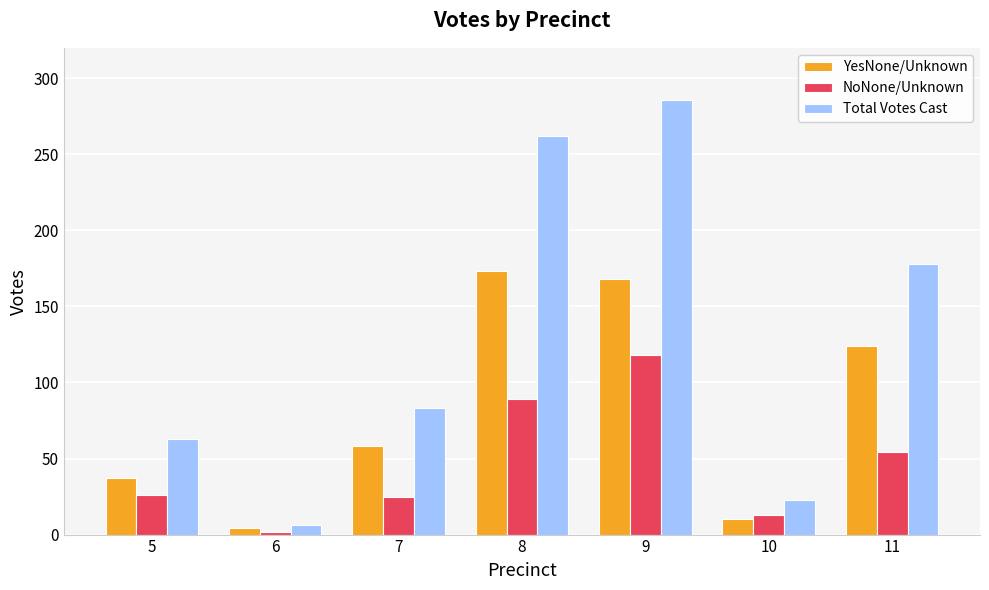

What is the difference between the maximum and minimum values in the Total Votes Cast series?

280